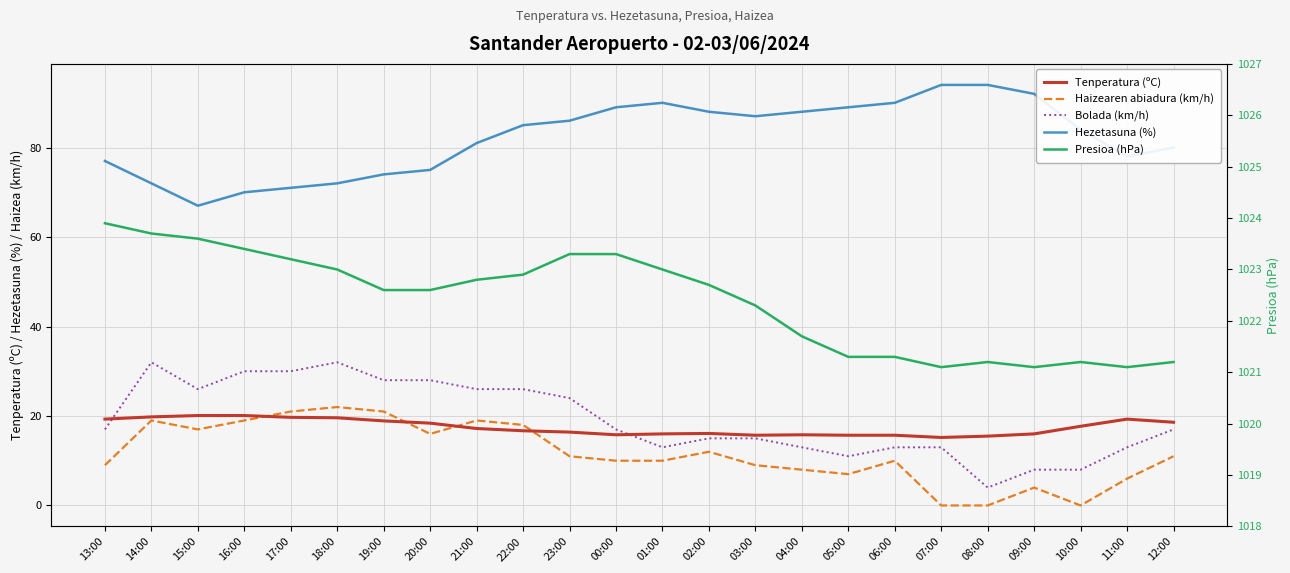

What is the average value of the Bolada (km/h) series?

19.1